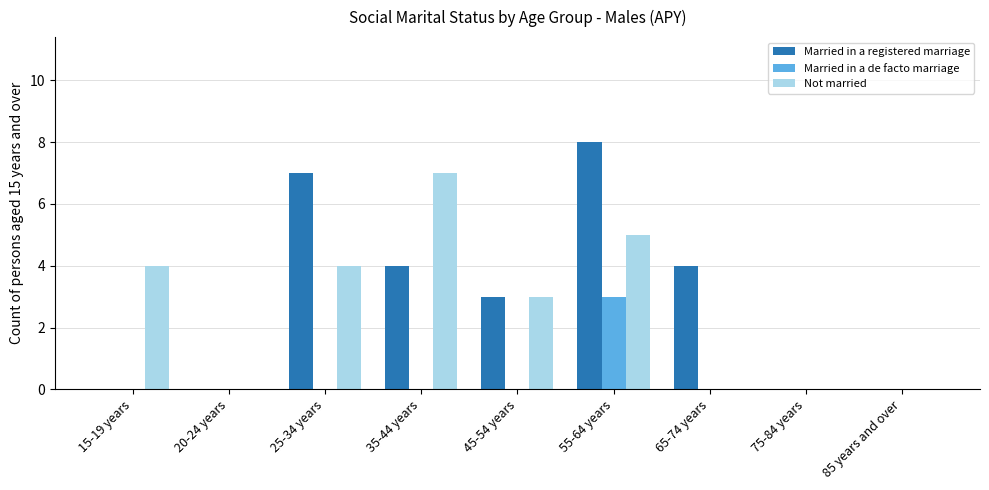

The Not married series shows 0 at 65-74 years. True or false?

True